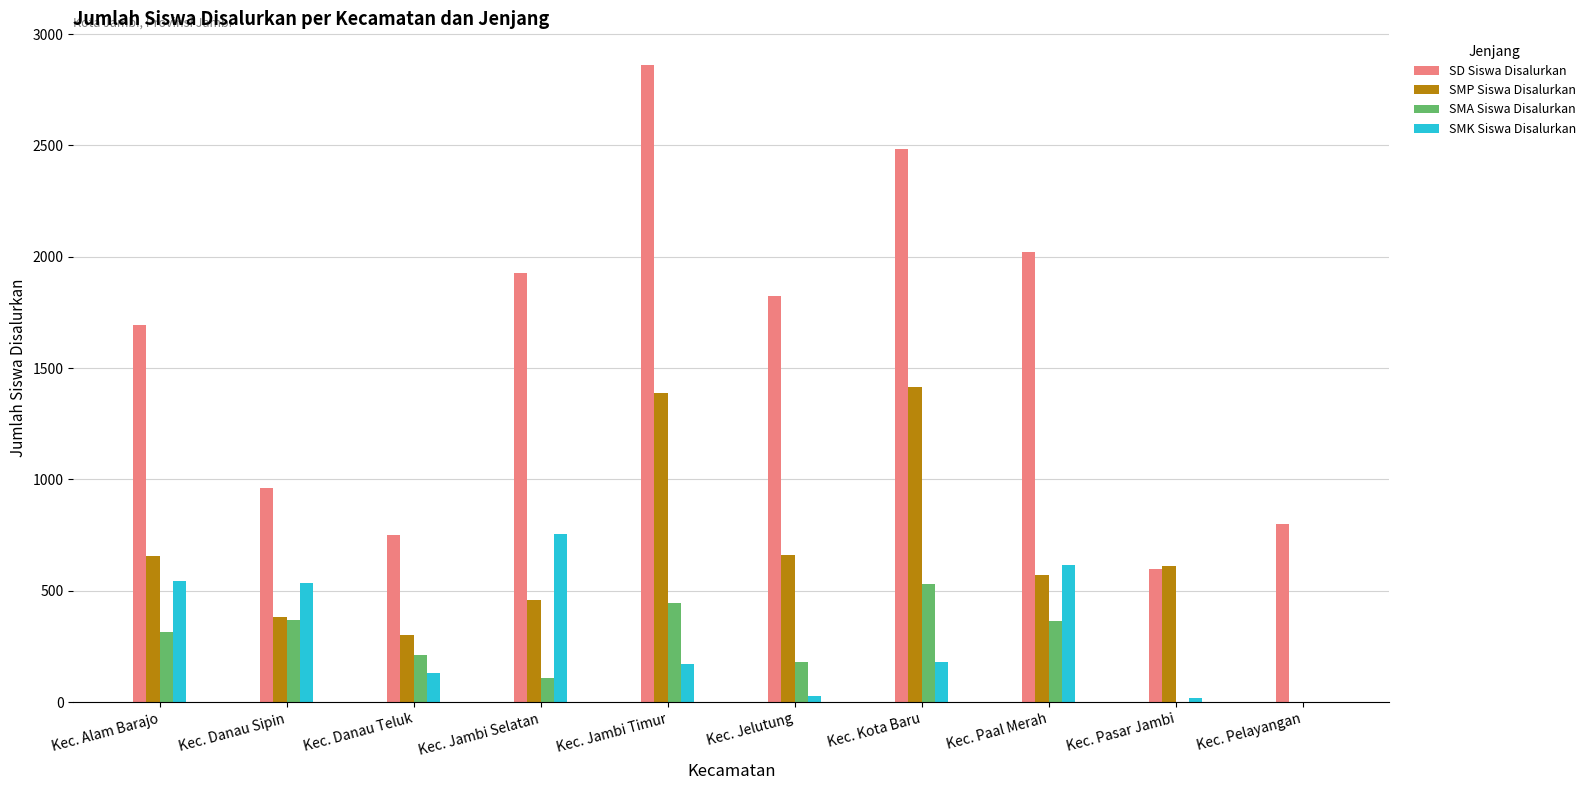

Where is SMK Siswa Disalurkan nearest to the value 376?

Kec. Danau Sipin